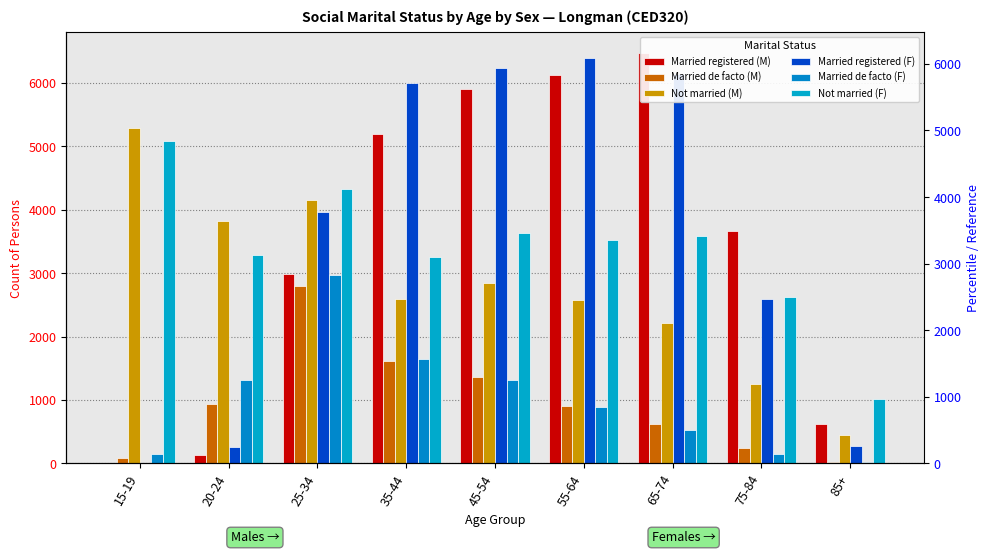

Rank the series at 45-54 from highest to lowest value.

Married registered (F), Married registered (M), Not married (F), Not married (M), Married de facto (M), Married de facto (F)